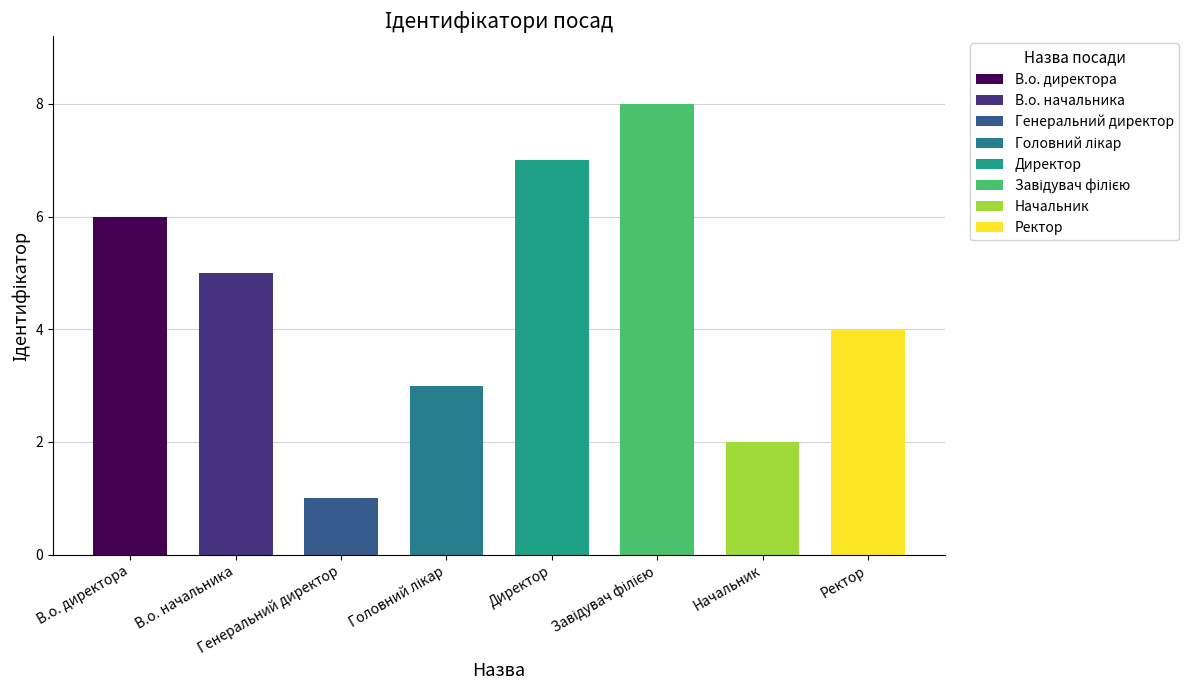

Reading left to right, transcribe all the data shown in this chart.

В.о. директора=6	В.о. начальника=5	Генеральний директор=1	Головний лікар=3	Директор=7	Завідувач філією=8	Начальник=2	Ректор=4